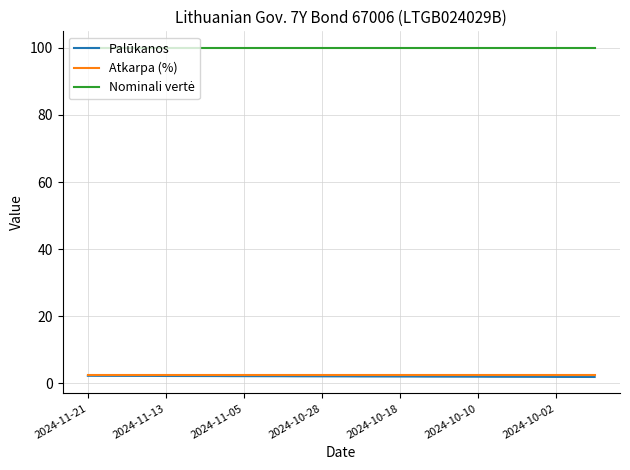

What is the greatest value displayed?

100.0